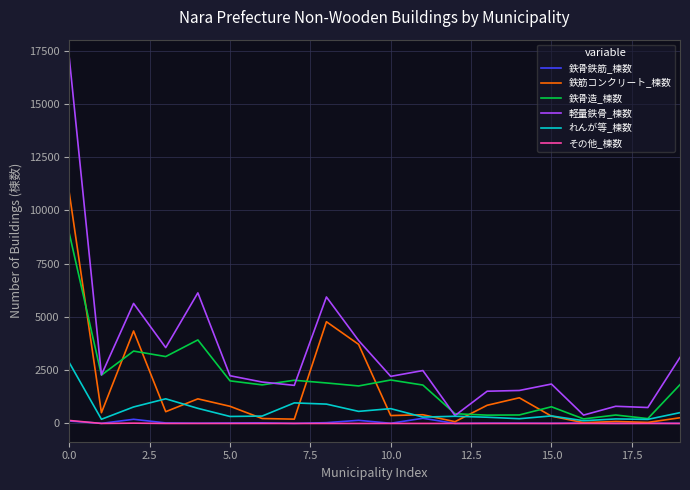

Which series has the largest total across all categories?

軽量鉄骨_棟数